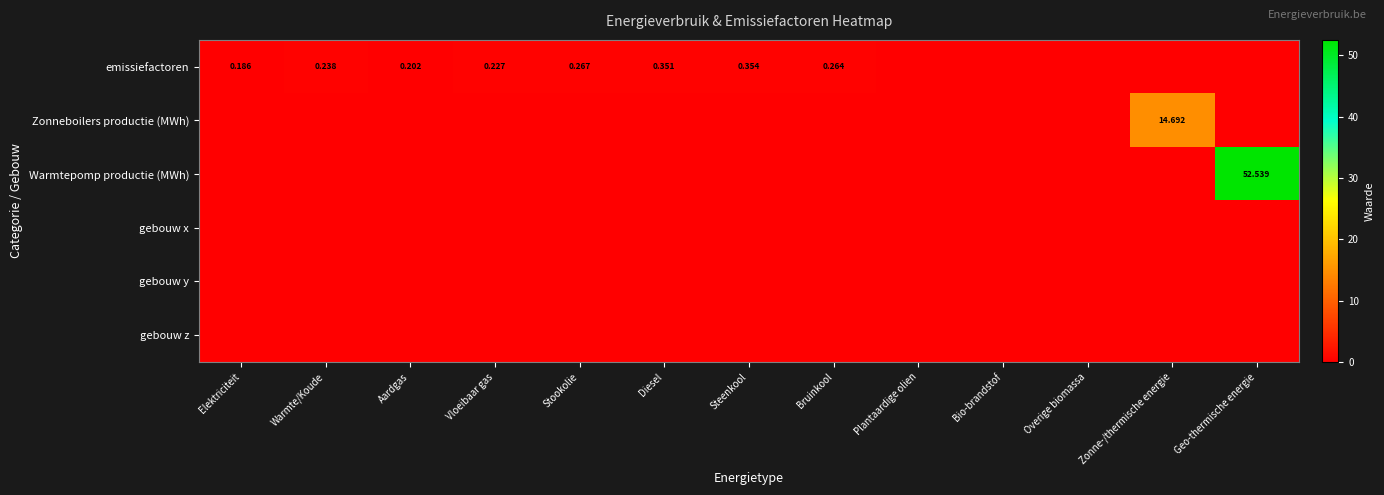

The Warmtepomp productie (MWh) series shows 26.4 at Aardgas. True or false?

False